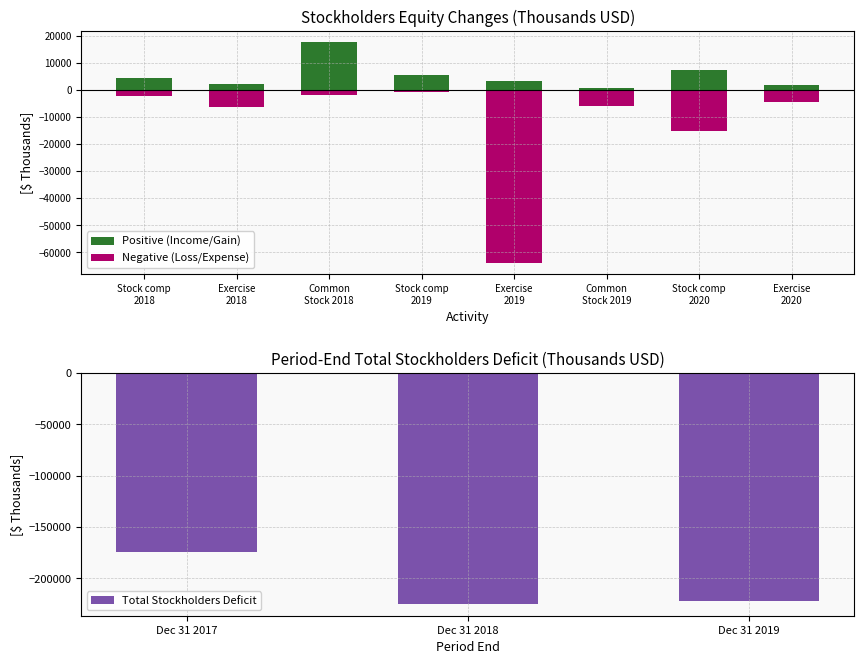

What is the value of the 5th bar from the left?

3335